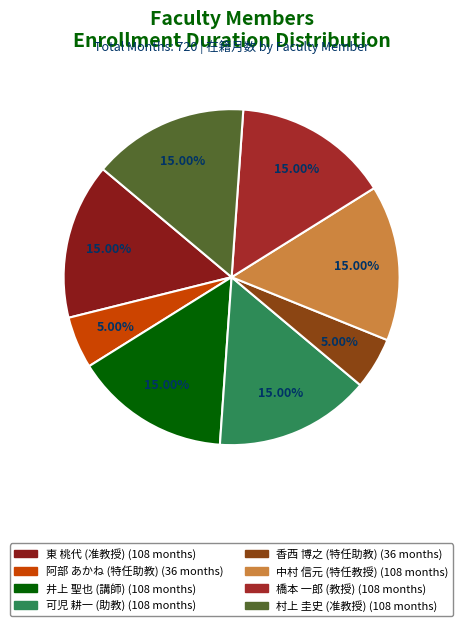

Approximately how many times larger is the value at 橋本 一郎 (教授) compared to 阿部 あかね (特任助教)?

3.0